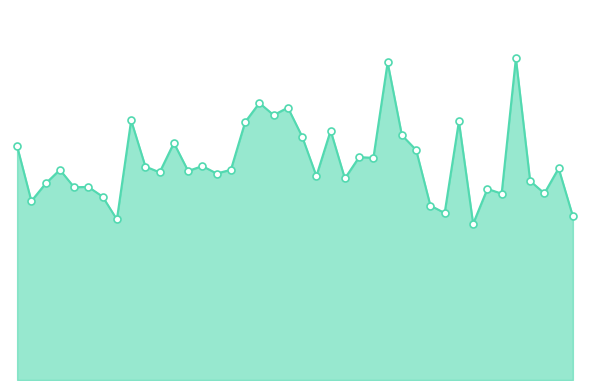

Which label corresponds to the largest value in the chart?

35